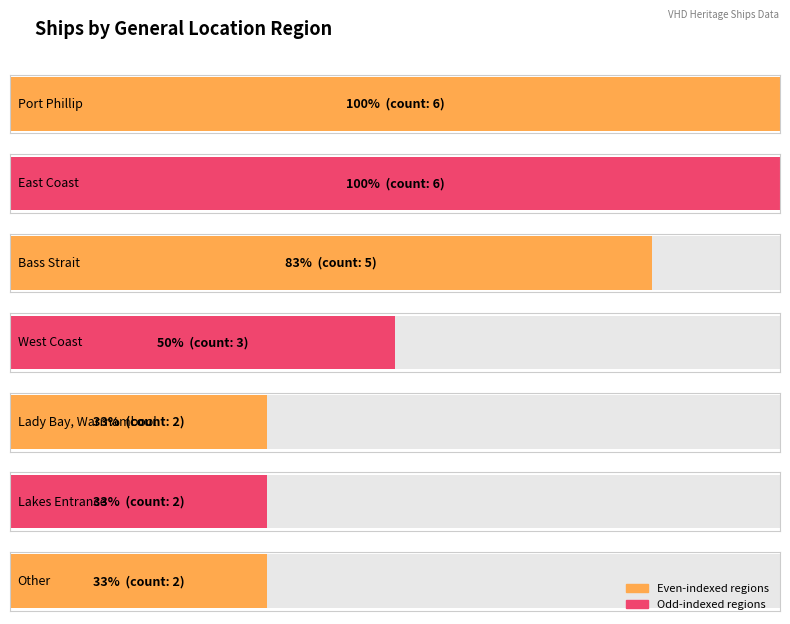

Reading right to left, what are all the values shown in this chart?

2	2	2	3	5	6	6